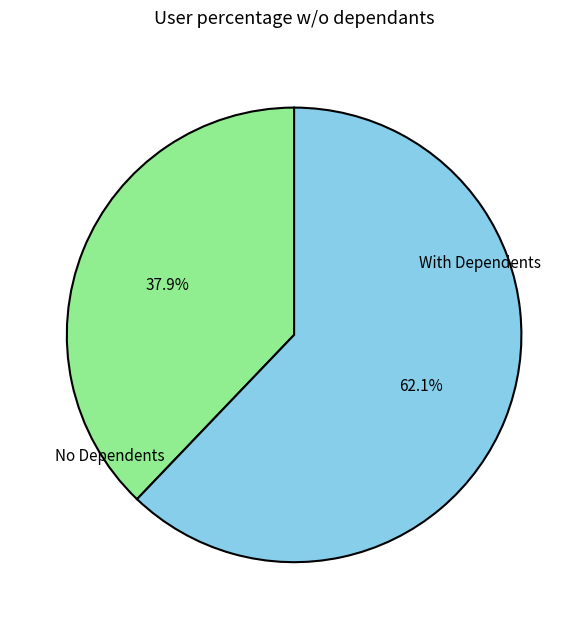

Count the number of slices in the pie.

2